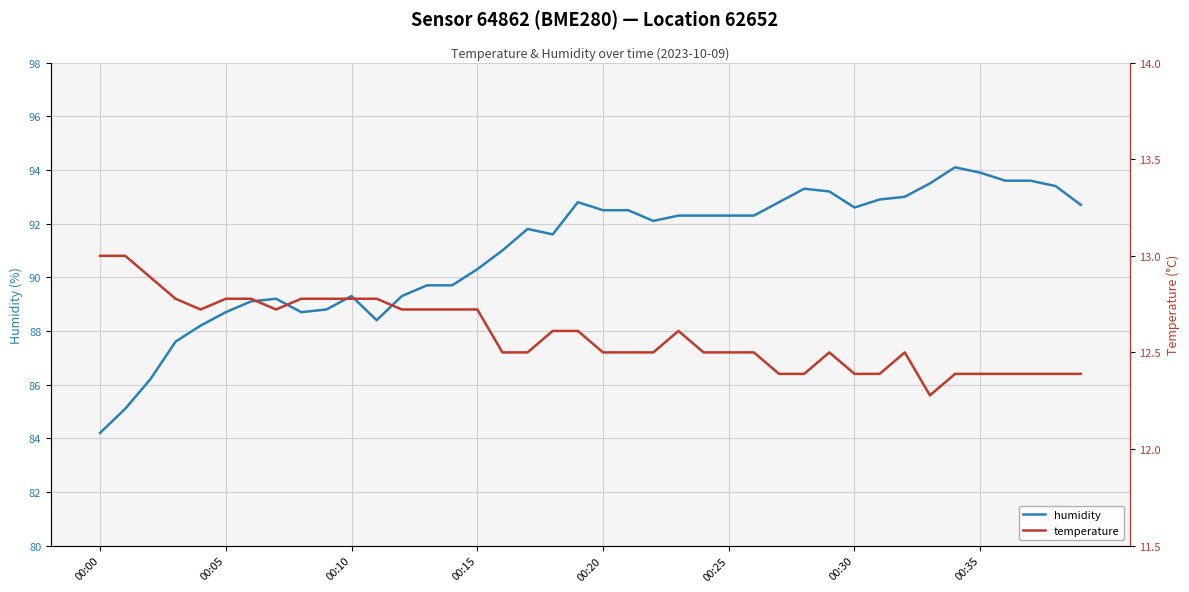

What is the minimum value for humidity?

84.2